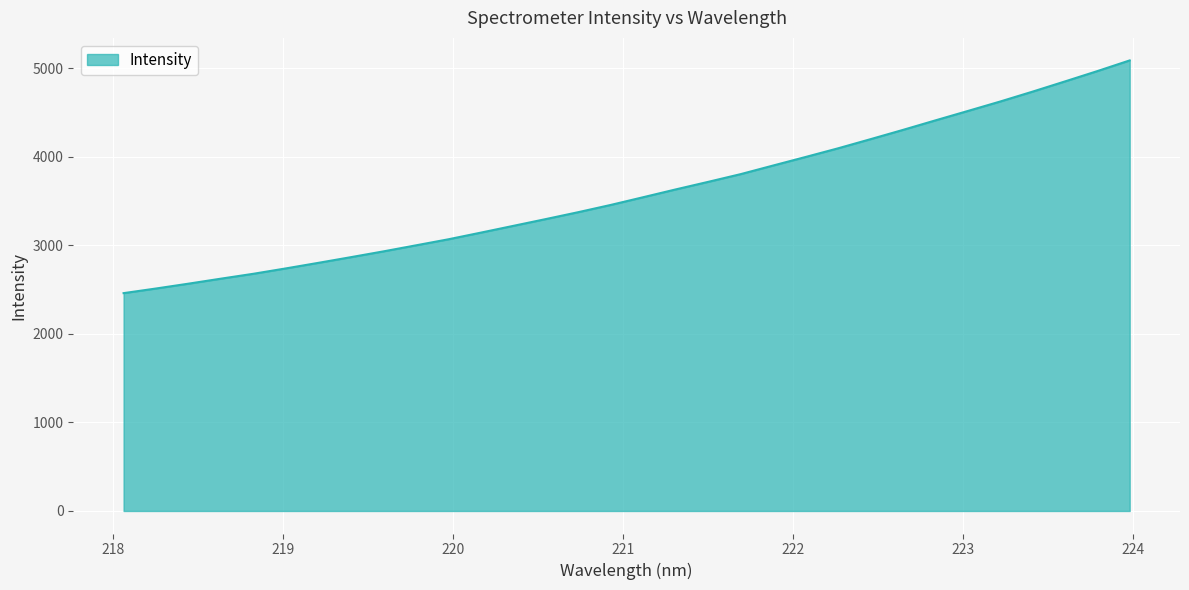

What is the greatest value displayed?

5090.6